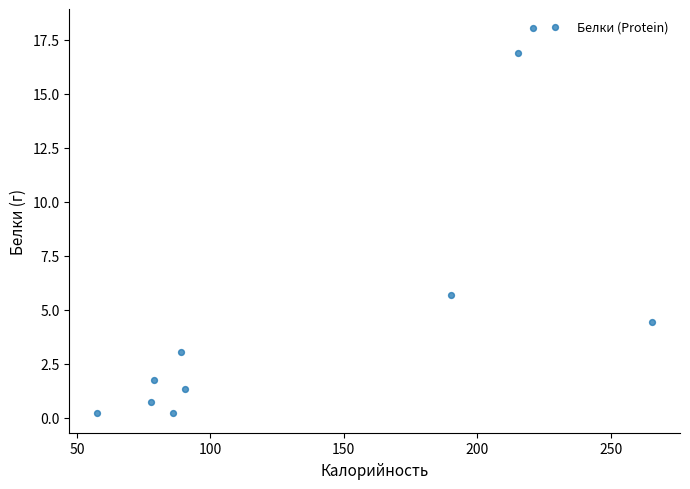

What Y value in the scatter plot is closest to 9?

5.7